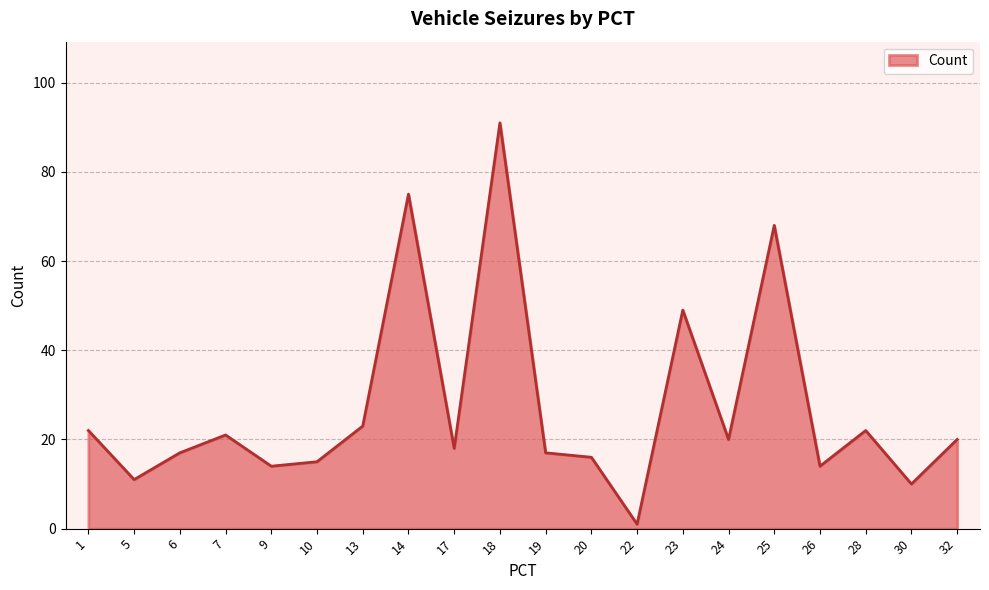

What is the sum of all values?

544